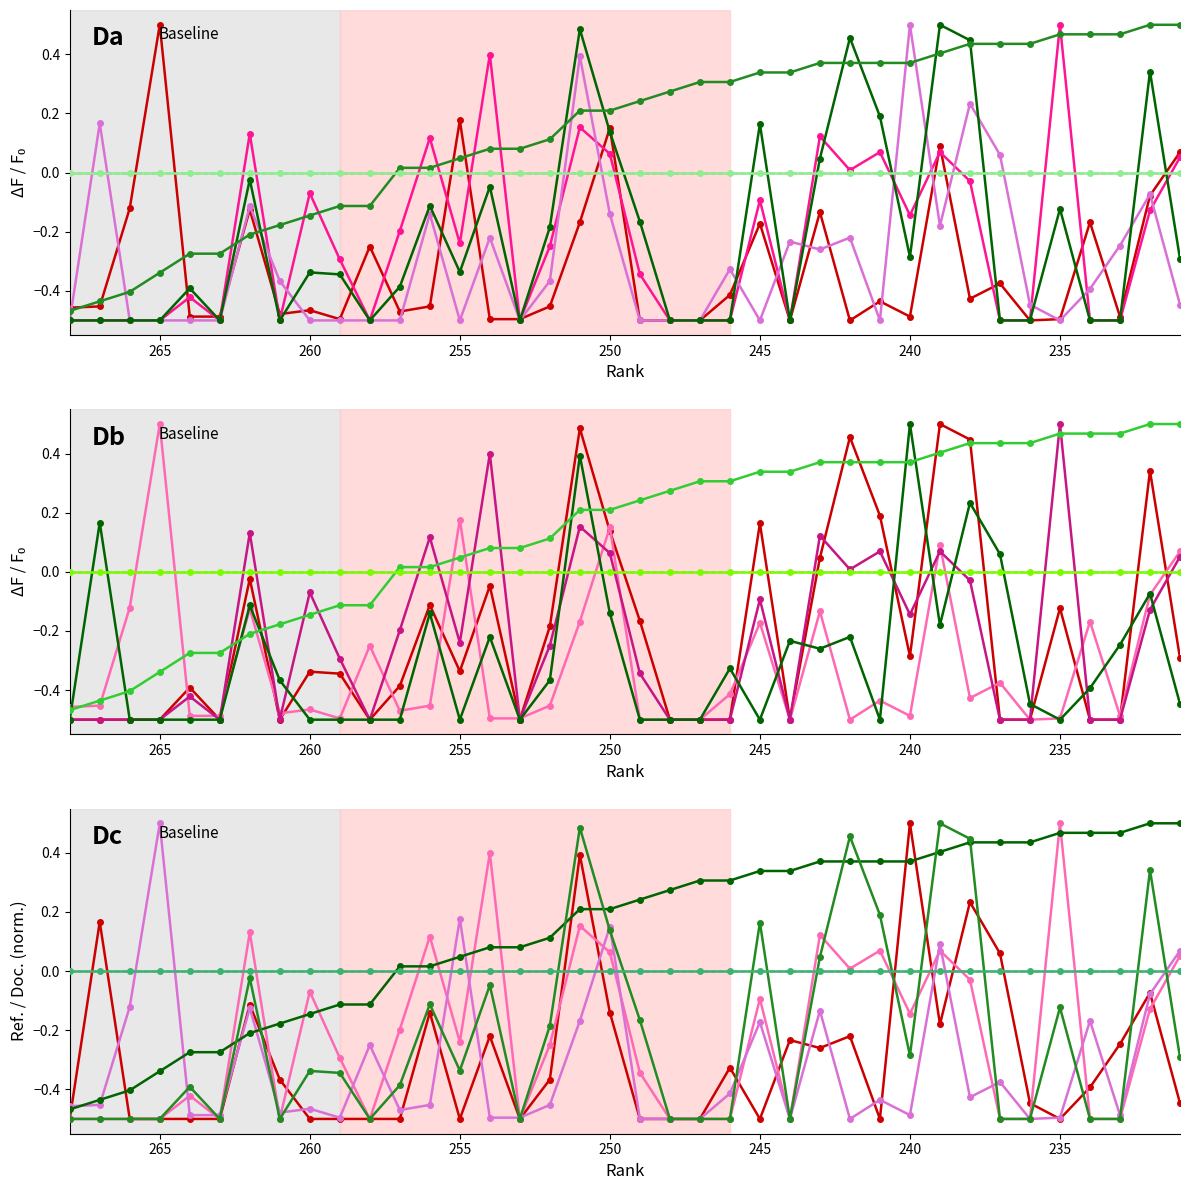

Does the chart have visible grid lines?

No